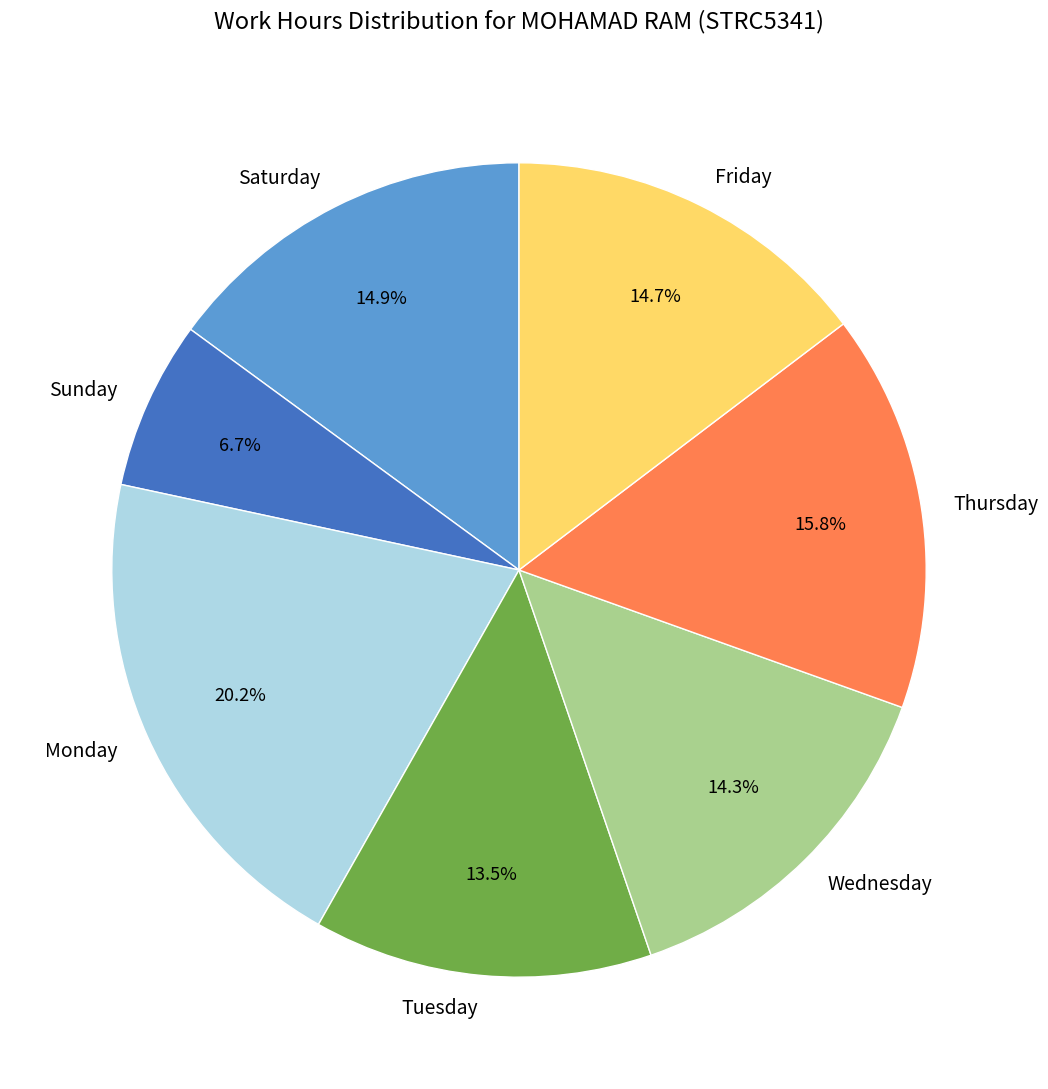

Approximately how many times larger is the value at Tuesday compared to Monday?

0.7